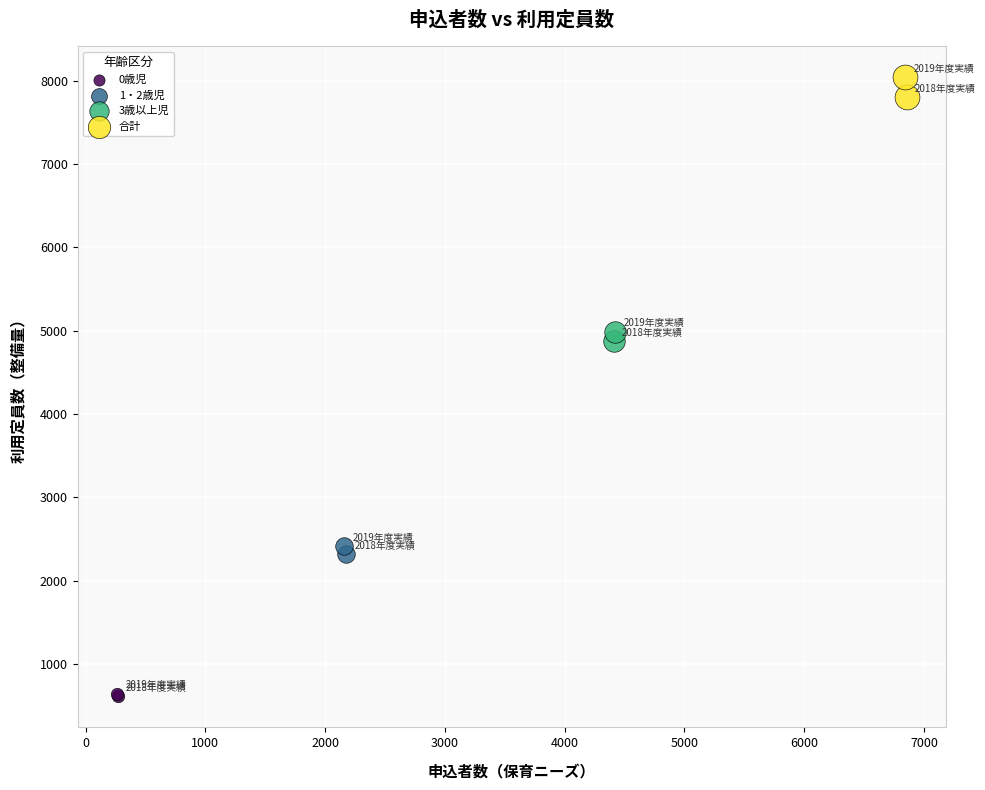

Which series contains the highest Y value?

合計